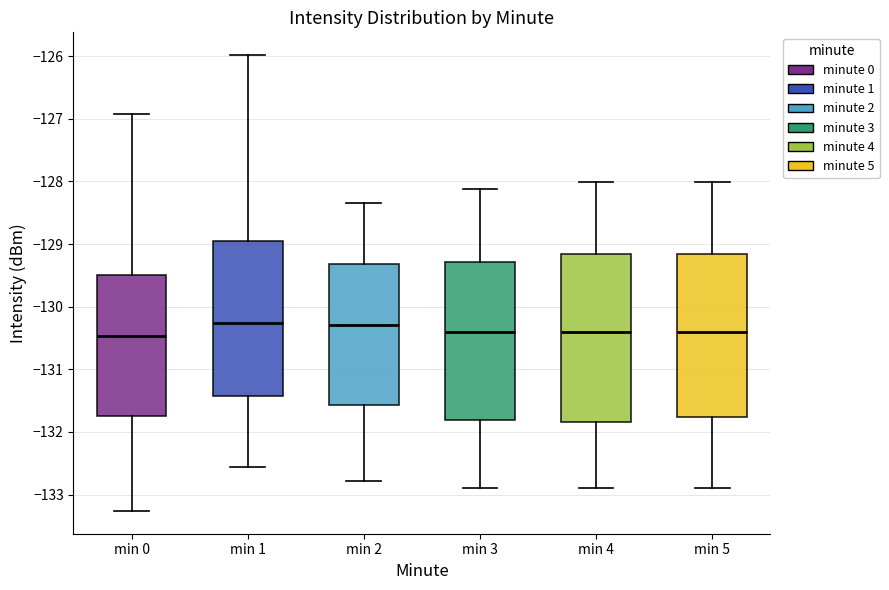

Reading left to right, transcribe this box plot: for each box, give where its median line is, the range the box spans, and where its two whiskers end, as read against the y-axis. The values are not printed on the chart, so give them approximately, as read against the axis.

min 0: median -130.5, box -131.7 to -129.5, whiskers -133.3 to -126.9
min 1: median -130.3, box -131.4 to -129.0, whiskers -132.6 to -126.0
min 2: median -130.3, box -131.6 to -129.3, whiskers -132.8 to -128.3
min 3: median -130.4, box -131.8 to -129.3, whiskers -132.9 to -128.1
min 4: median -130.4, box -131.8 to -129.2, whiskers -132.9 to -128.0
min 5: median -130.4, box -131.8 to -129.2, whiskers -132.9 to -128.0